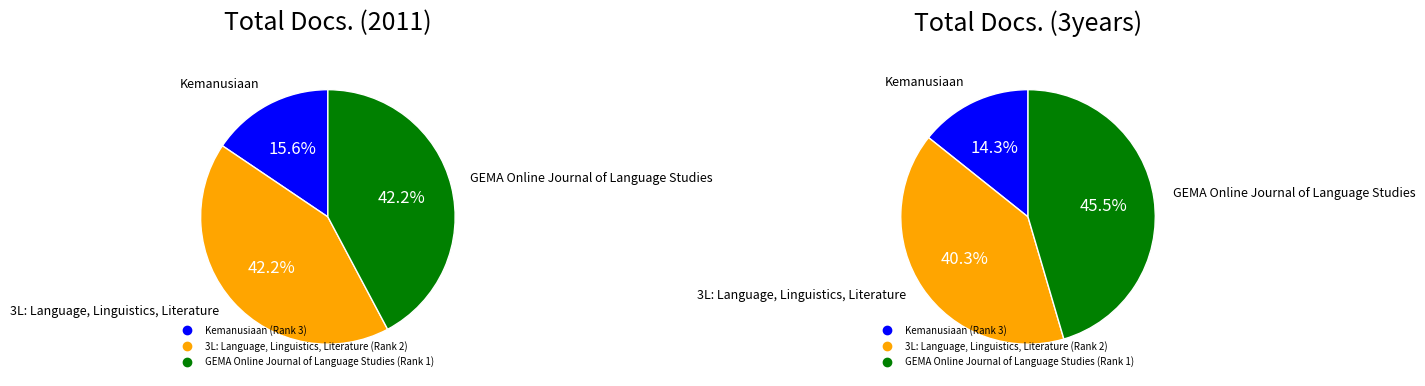

The GEMA Online Journal of Language Studies (Rank 1) slice represents 58% of the pie. True or false?

False